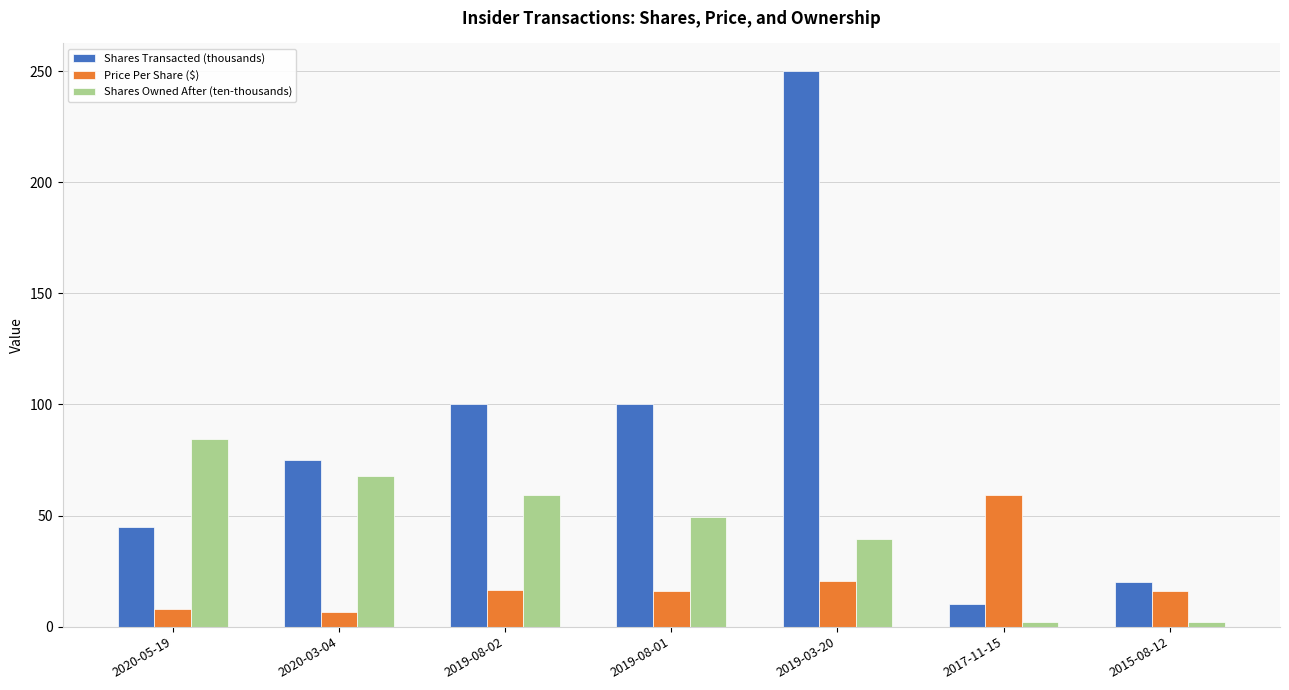

What position from the right is 2019-03-20?

3